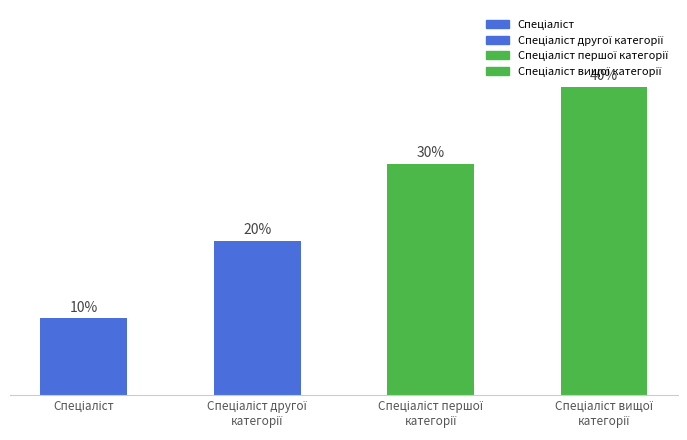

Reading left to right, transcribe all the data shown in this chart.

Спеціаліст=1	Спеціаліст другої
категорії=2	Спеціаліст першої
категорії=3	Спеціаліст вищої
категорії=4